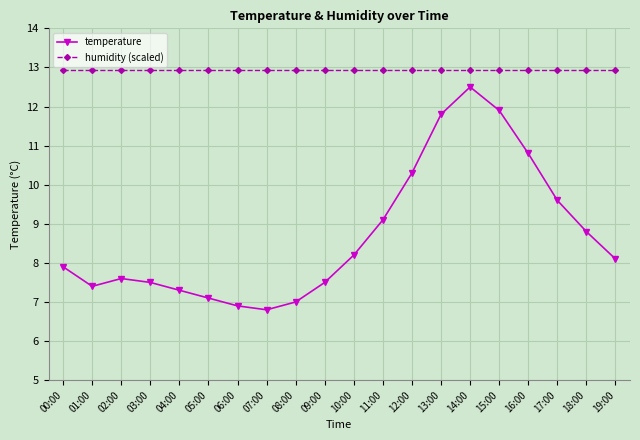

Where does the temperature series first go above 8?

10:00